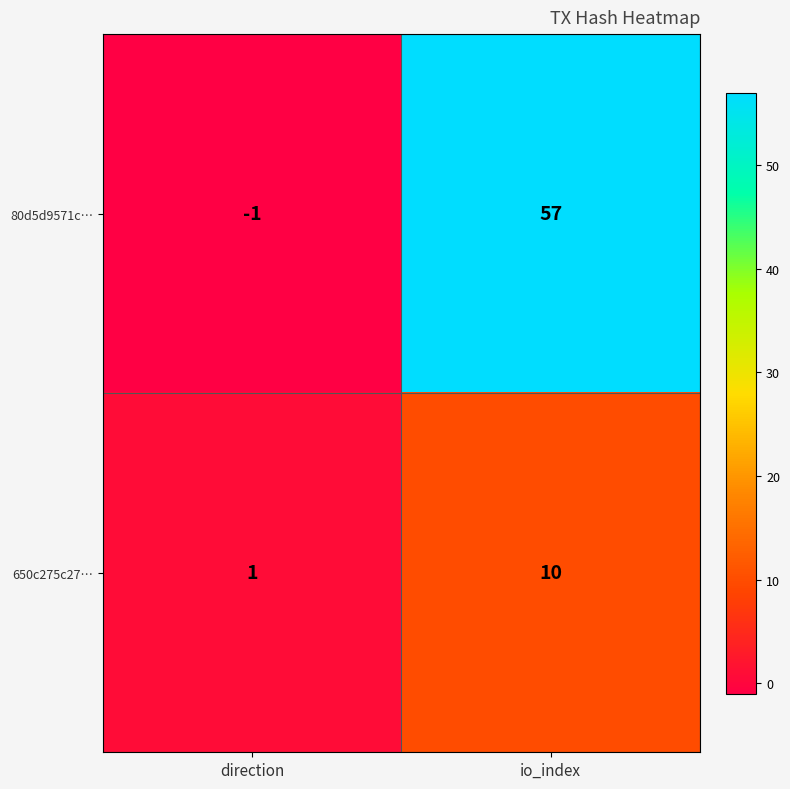

Which series has the largest range (max minus min)?

80d5d9571c…